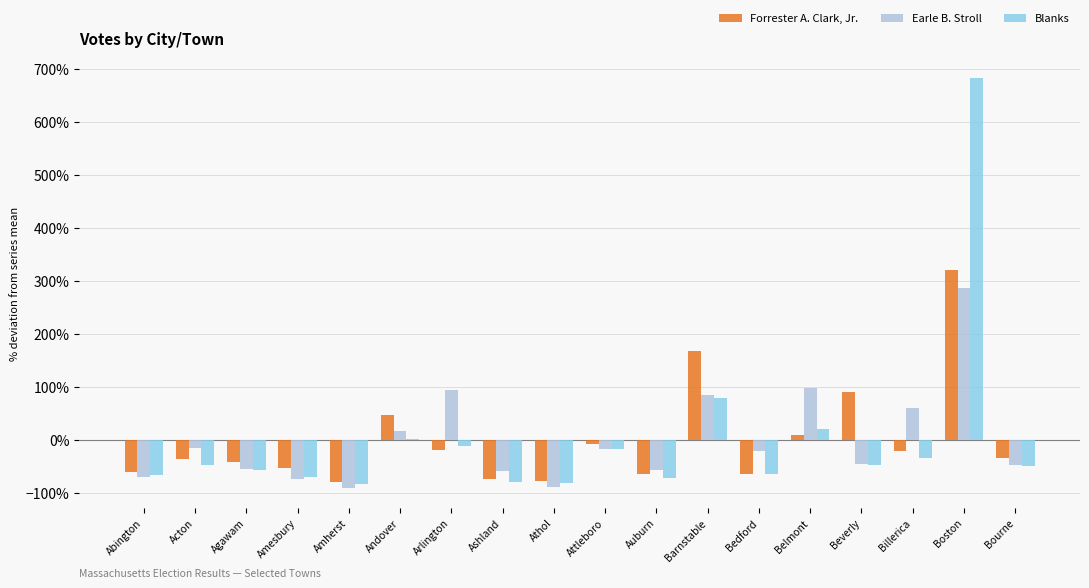

The Forrester A. Clark, Jr. series shows 18.3 at Andover. True or false?

False